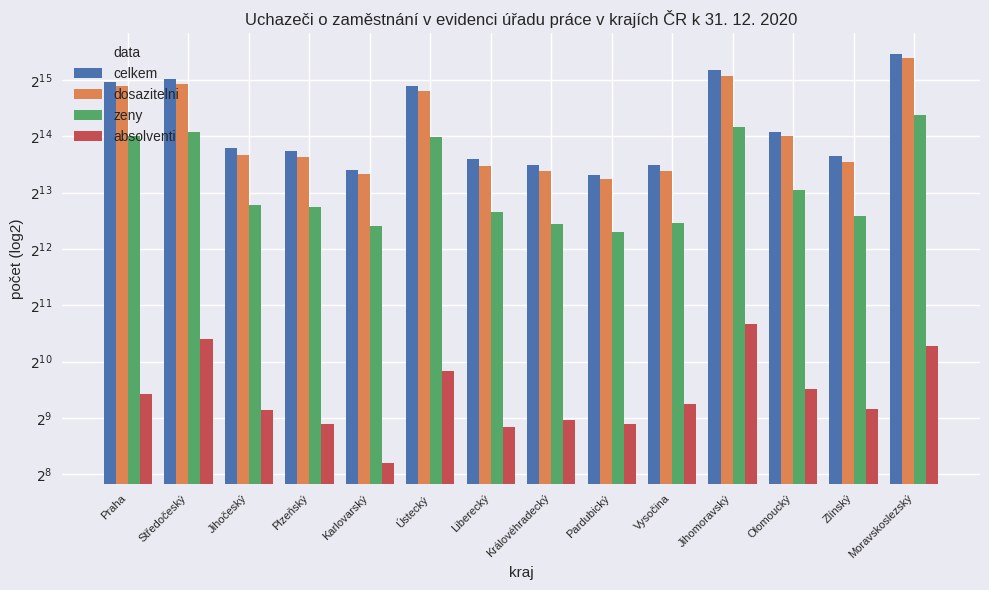

How many values in the absolventi series exceed 608?

6